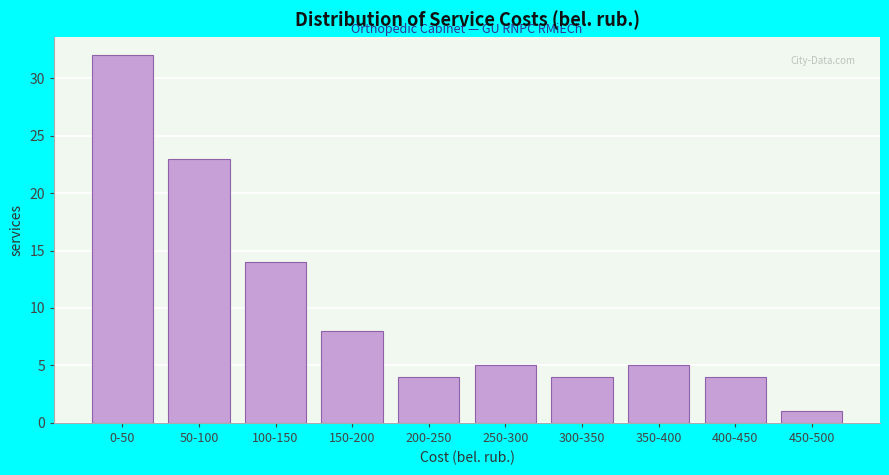

Reading left to right, extract all data points from this chart.

32	23	14	8	4	5	4	5	4	1